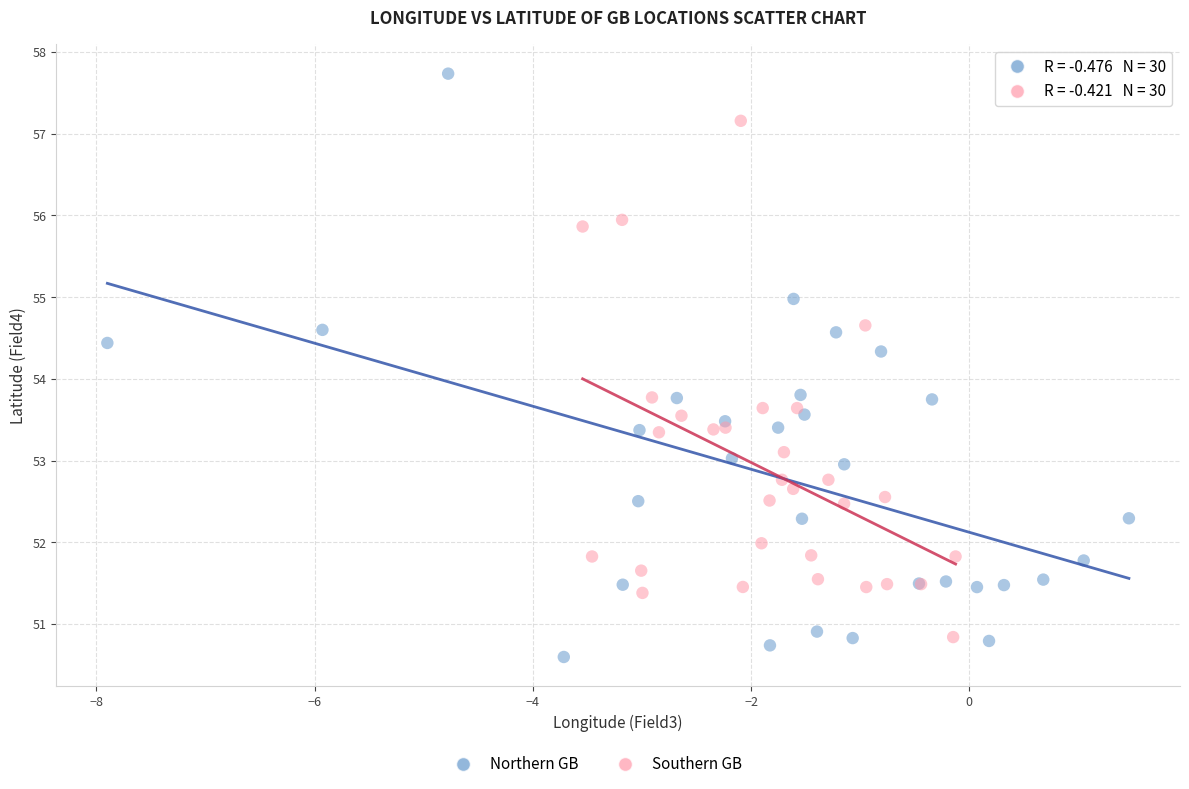

Which series contains the lowest Y value?

Northern GB